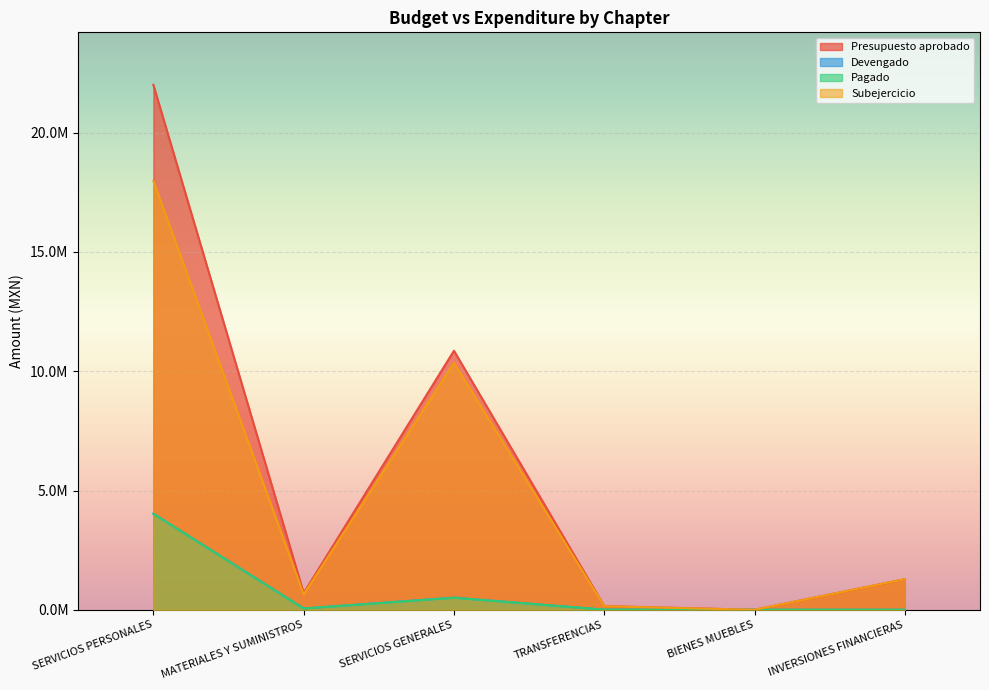

Count the number of categories in the chart.

6